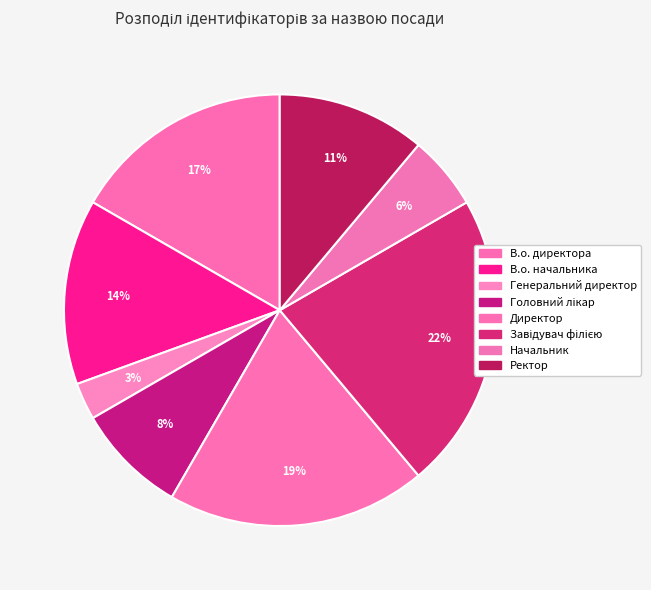

What is the ratio of the value at Завідувач філією to the value at Ректор?

2.0